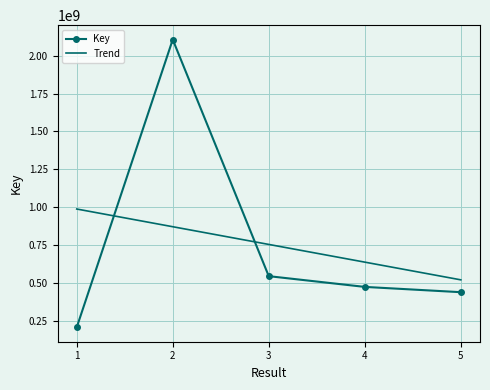

At which label does Trend reach its minimum?

5